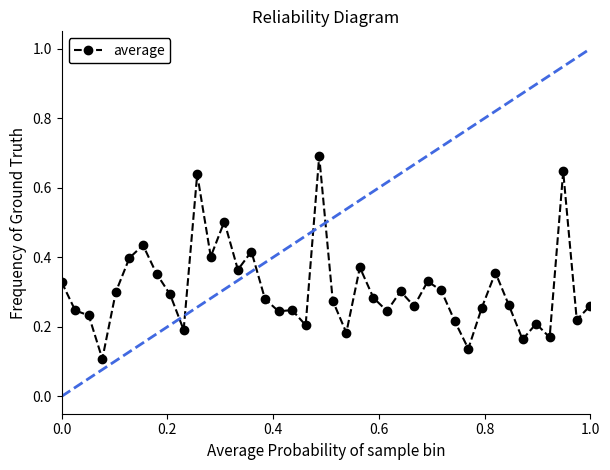

Count the values in the range 0 to 1.

40